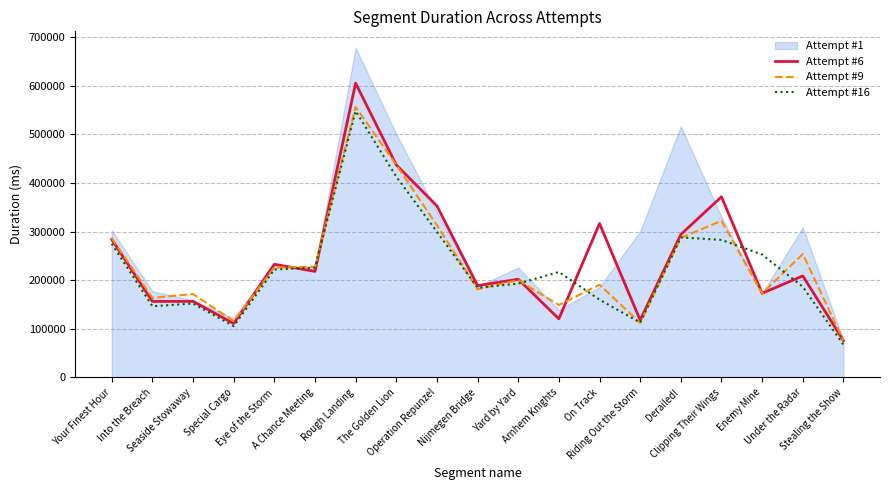

At how many categories does at least one series exceed 598452?

1